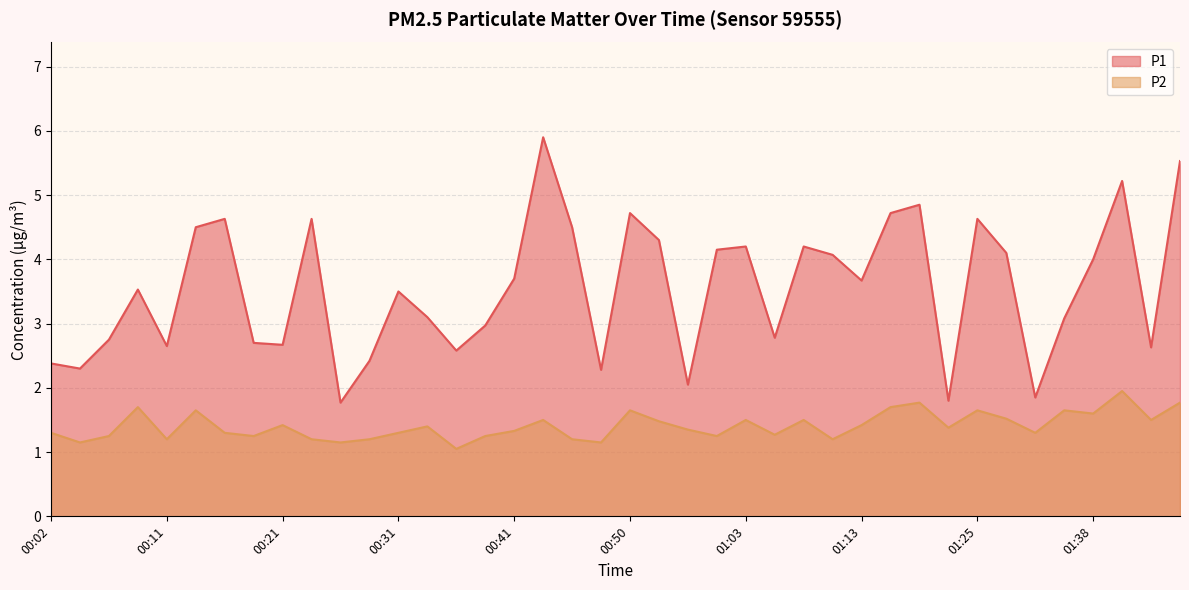

Reading left to right, transcribe all the data shown in this chart.

P1: 2.4	2.3	2.8	3.5	2.6	4.5	4.6	2.7	2.7	4.6	1.8	2.4	3.5	3.1	2.6	3.0	3.7	5.9	4.5	2.3	4.7	4.3	2.0	4.2	4.2	2.8	4.2	4.1	3.7	4.7	4.8	1.8	4.6	4.1	1.9	3.1	4.0	5.2	2.6	5.5
P2: 1.3	1.1	1.2	1.7	1.2	1.6	1.3	1.2	1.4	1.2	1.1	1.2	1.3	1.4	1.1	1.2	1.3	1.5	1.2	1.1	1.6	1.5	1.4	1.2	1.5	1.3	1.5	1.2	1.4	1.7	1.8	1.4	1.6	1.5	1.3	1.6	1.6	1.9	1.5	1.8